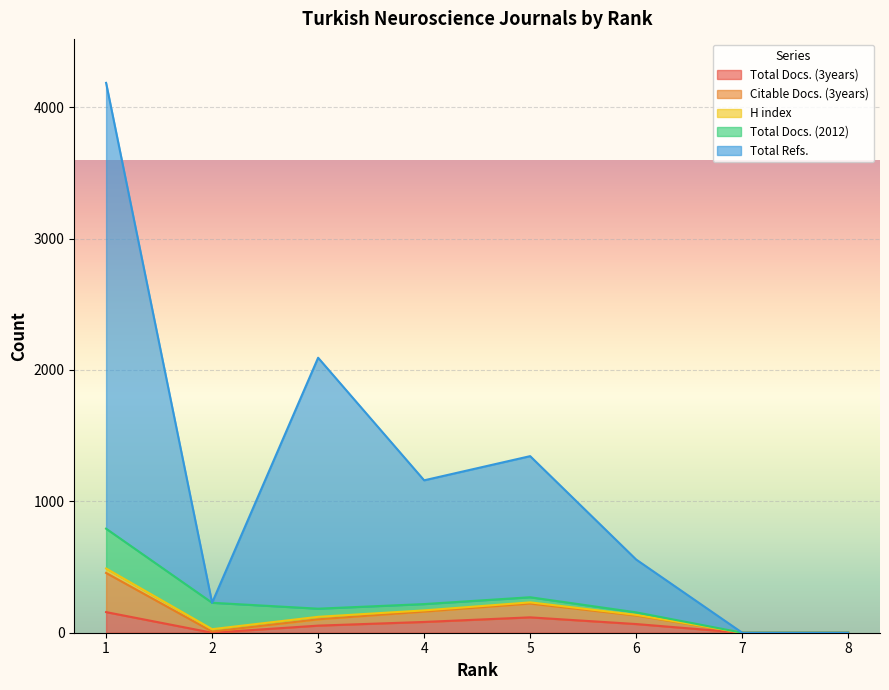

True or false: Total Docs. (3years) has a value of 271 at 1.

False